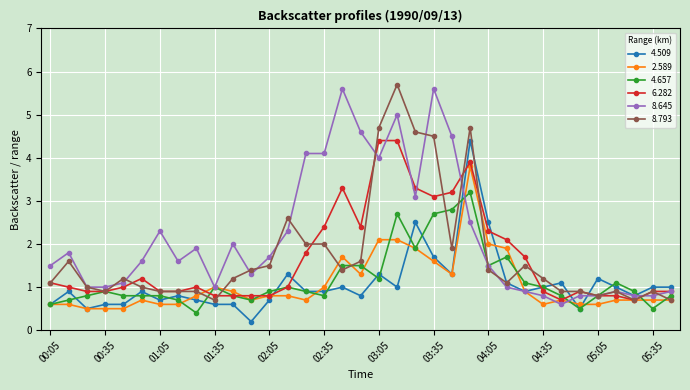

True or false: 4.509 has more than 2 interior local peaks.

True